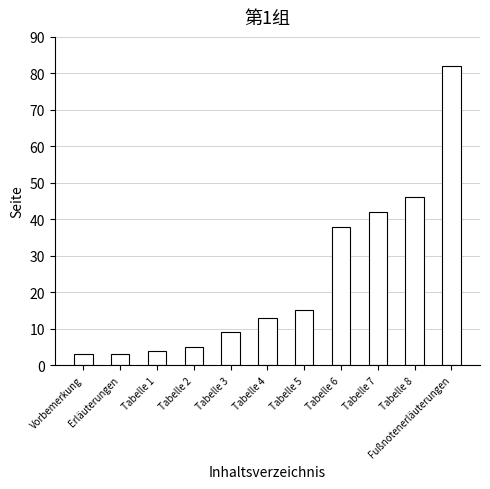

What is the average value?

24